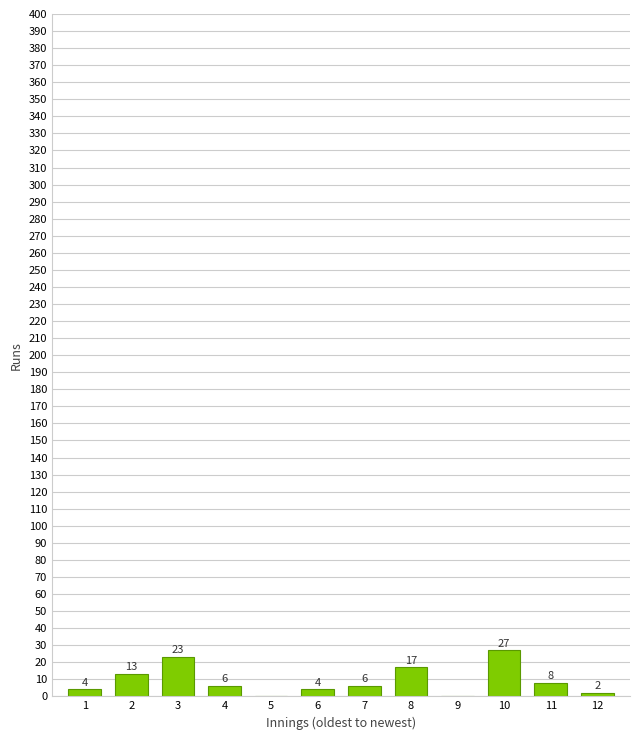

Reading left to right, what are all the values shown in this chart?

1=4	2=13	3=23	4=6	5=0	6=4	7=6	8=17	9=0	10=27	11=8	12=2